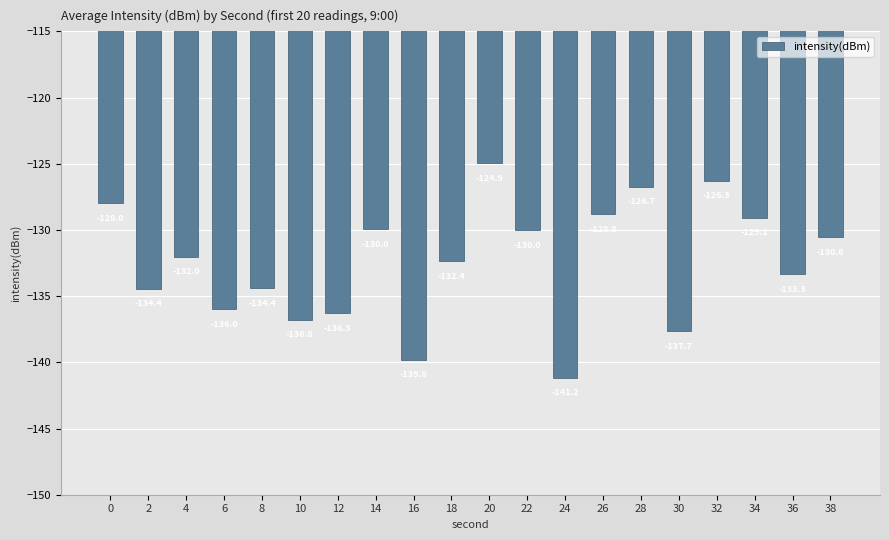

What is the change in value from 4 to 38?

+1.5